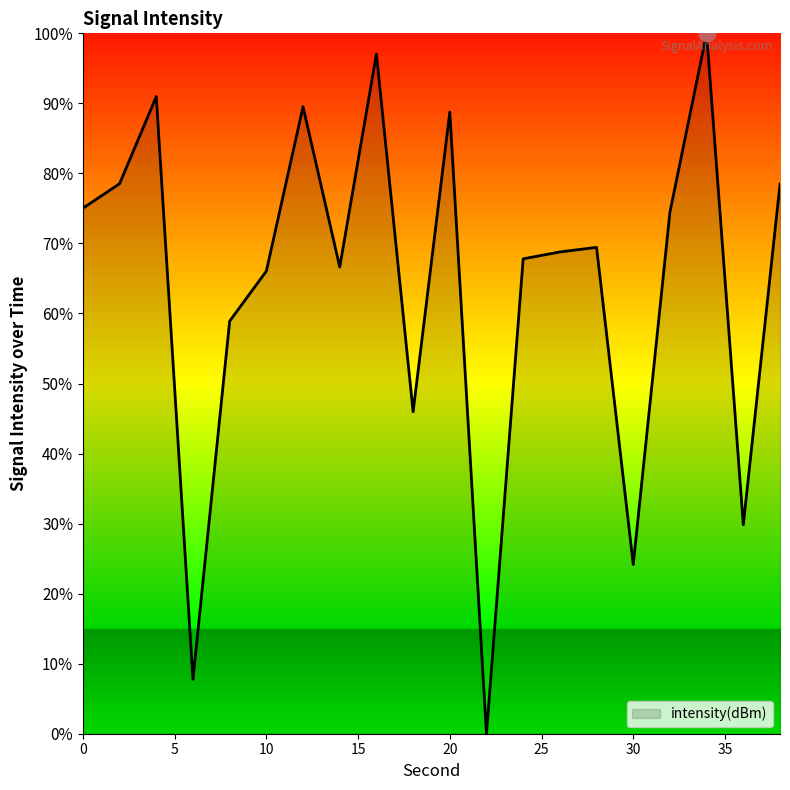

Does the chart display data point markers on the line(s)?

No